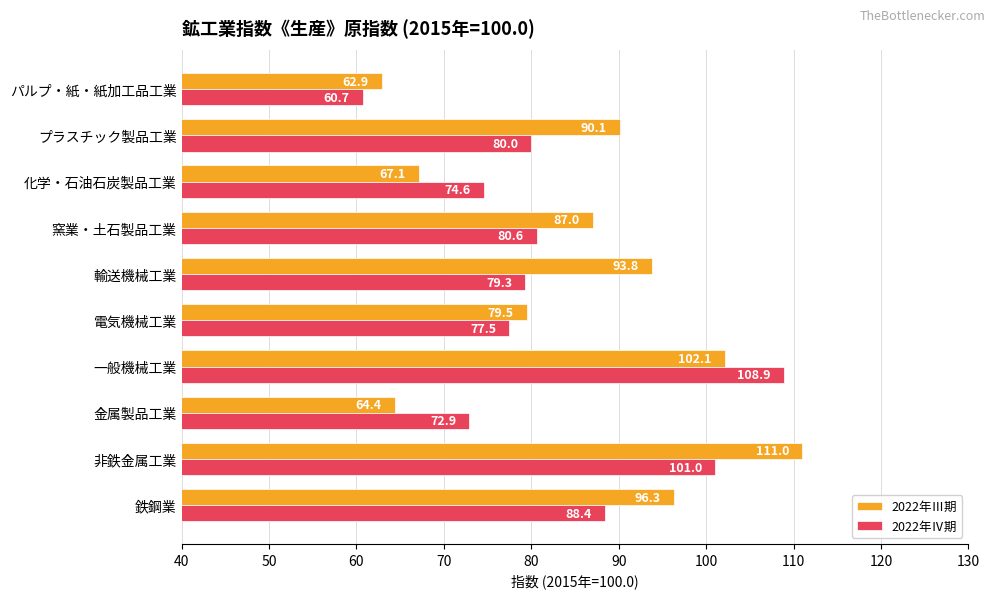

True or false: 2022年Ⅲ期 has a value of 22.3 at 鉄鋼業.

False